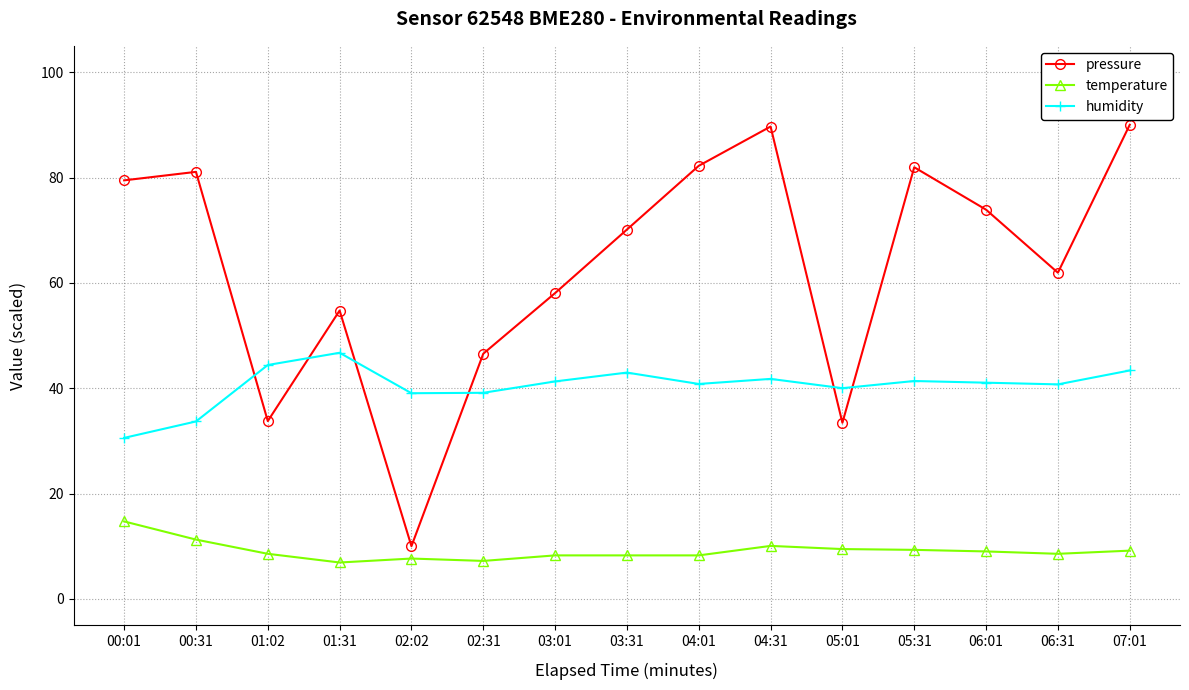

Is it true that humidity equals 22.7 at 05:01?

False